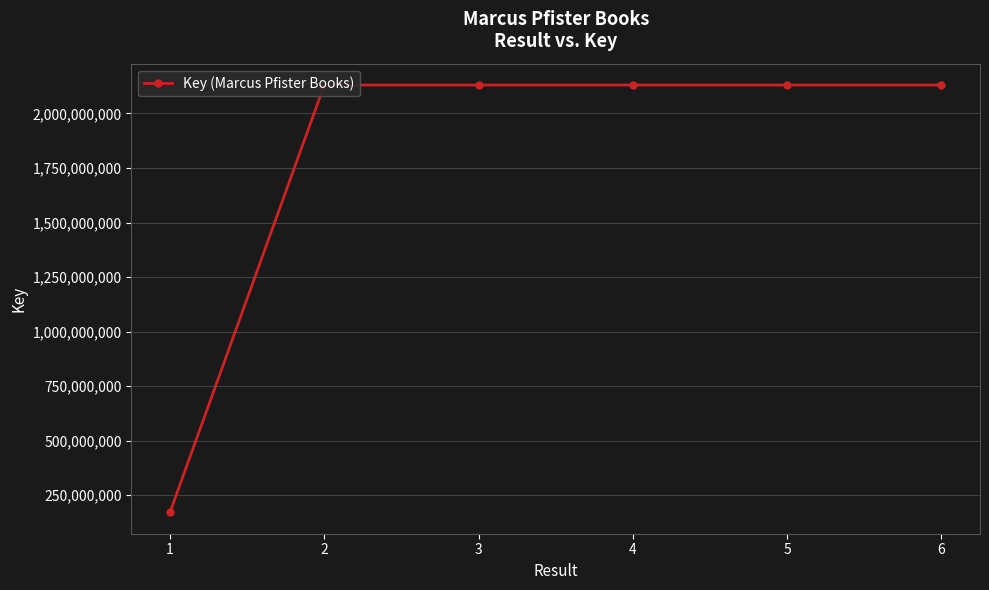

What is the ratio of the value at 5 to the value at 1?

12.4